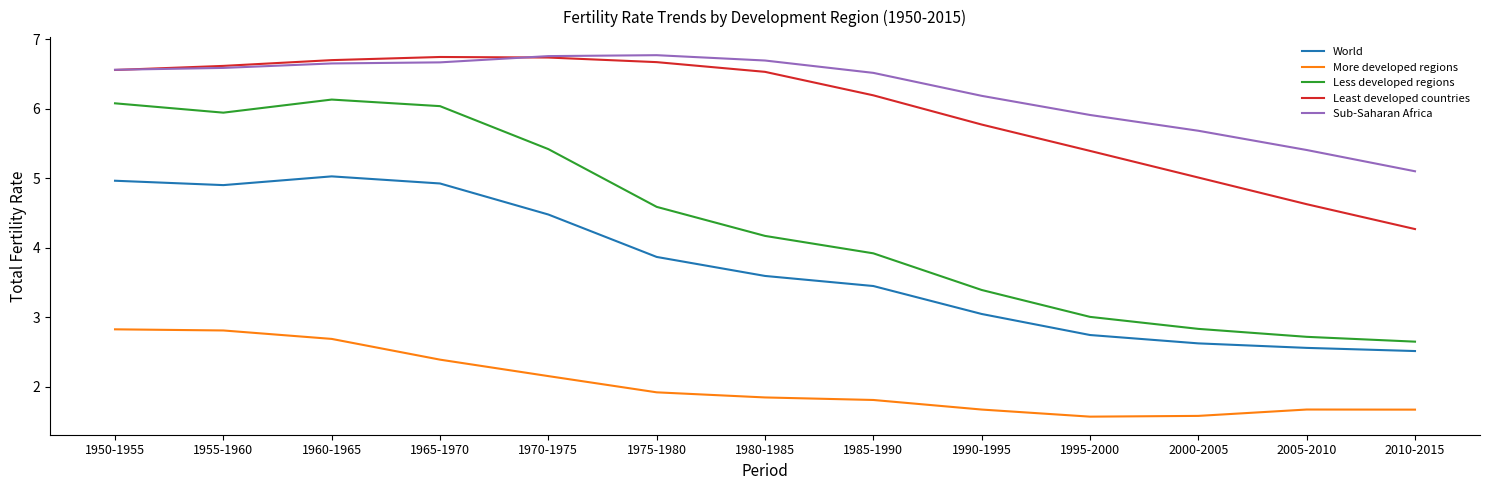

True or false: Less developed regions and Least developed countries intersect in this chart.

False